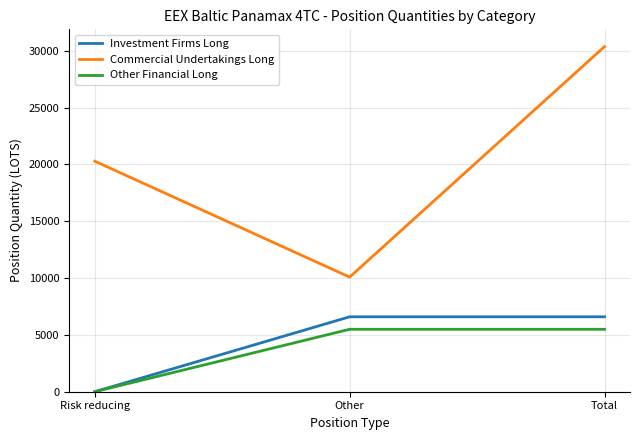

At which label is Commercial Undertakings Long closest to 20224?

Risk reducing